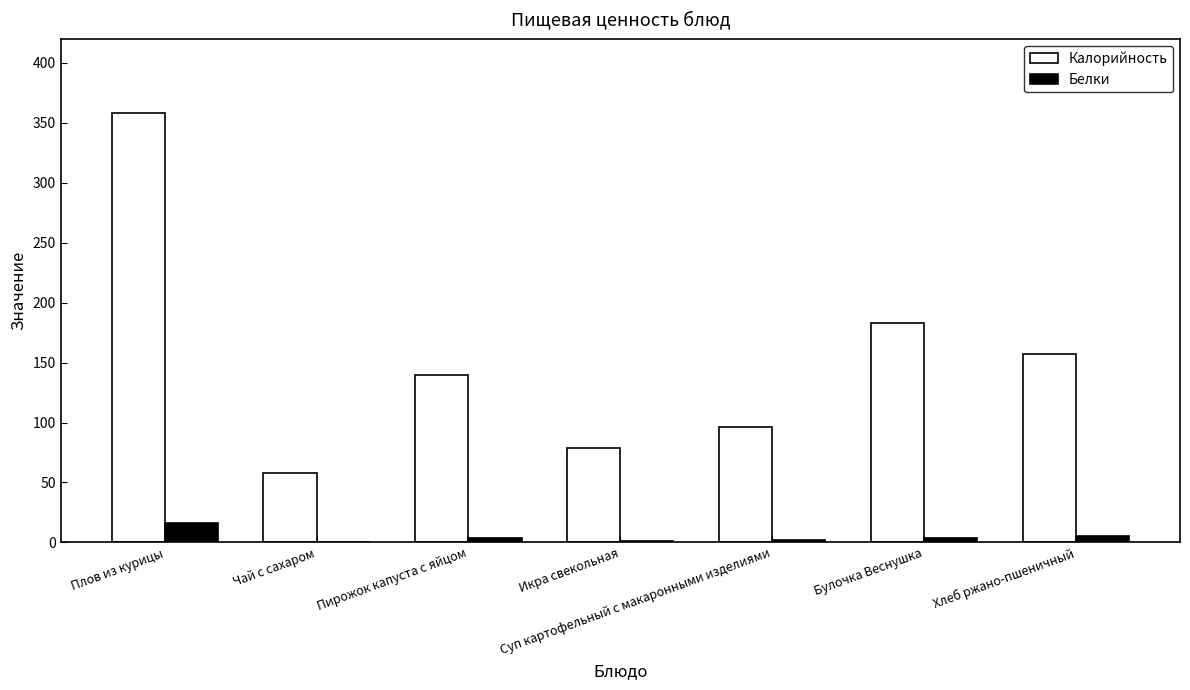

True or false: Калорийность has a value of 140 at Пирожок капуста с яйцом.

True